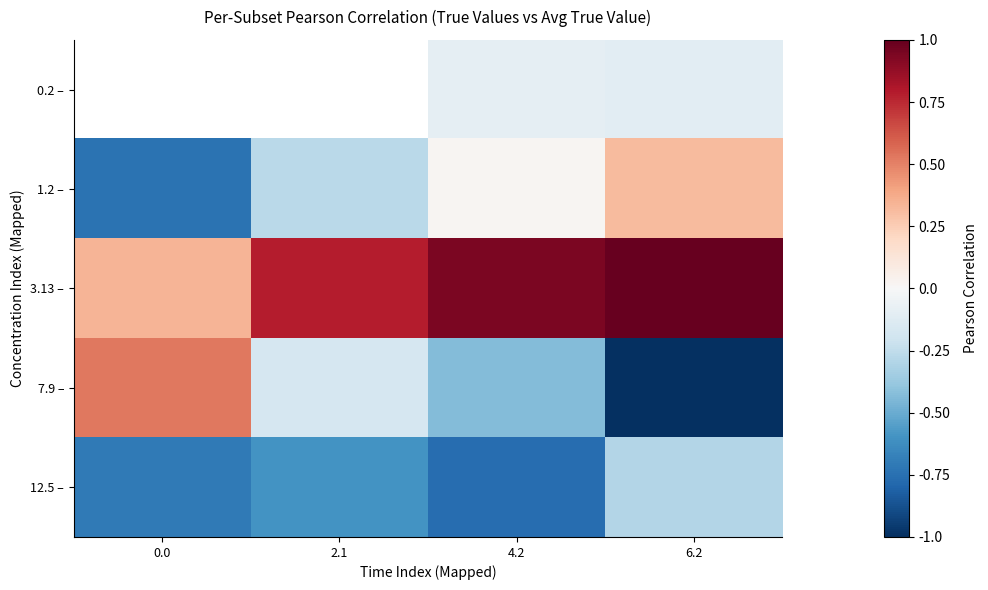

Is it true that 1.2 – equals 0.0 at 4.2?

True